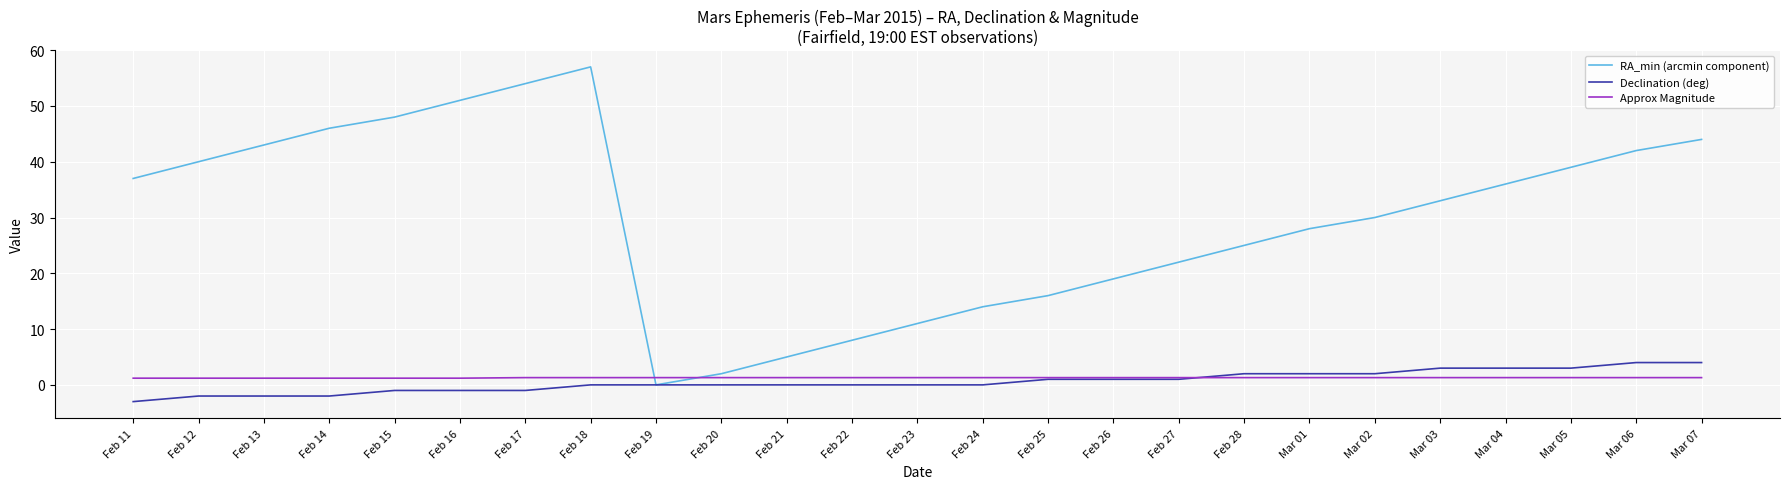

List the series in order of their peak value, lowest first.

Approx Magnitude, Declination (deg), RA_min (arcmin component)